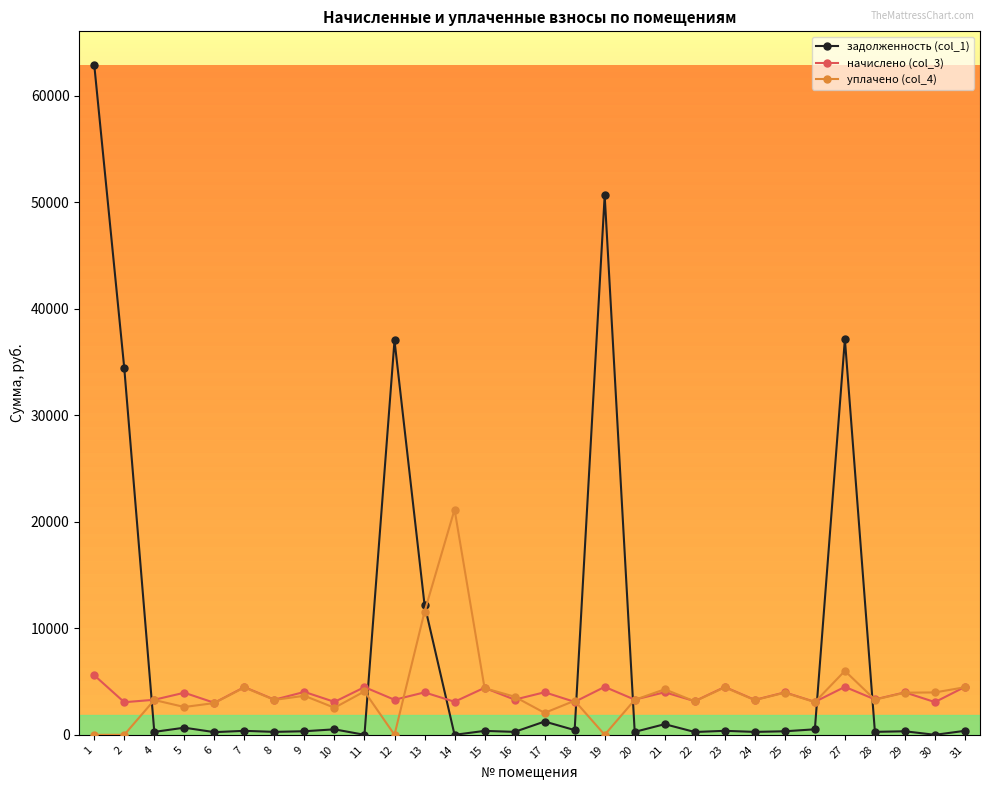

How many times do начислено (col_3) and задолженность (col_1) cross each other?

7